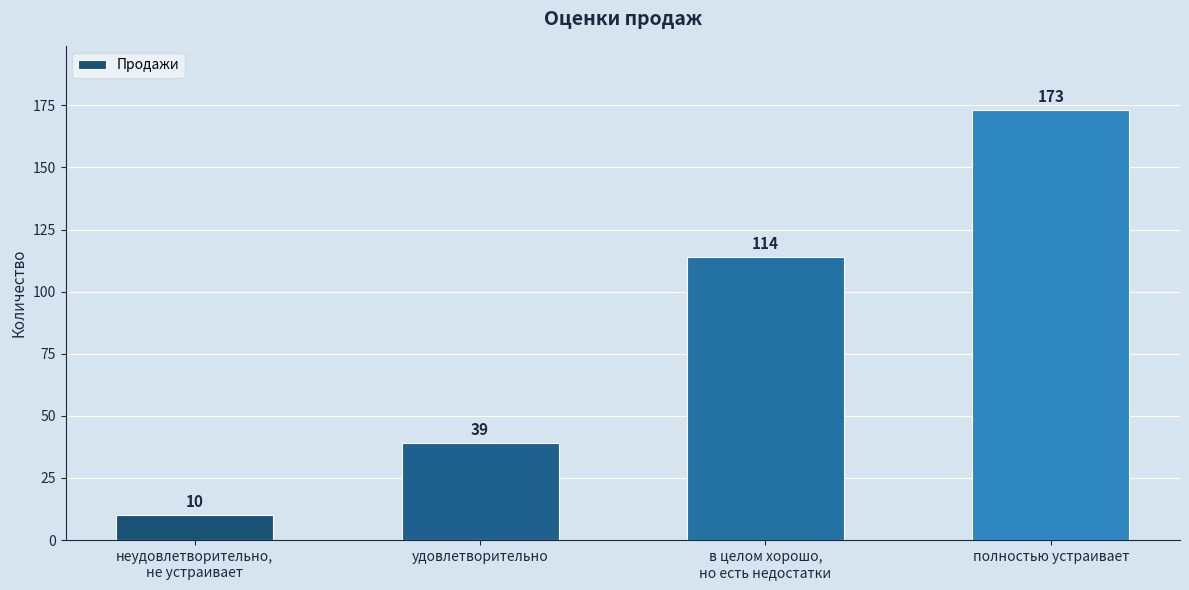

What is the change in value from в целом хорошо,
но есть недостатки to полностью устраивает?

+59